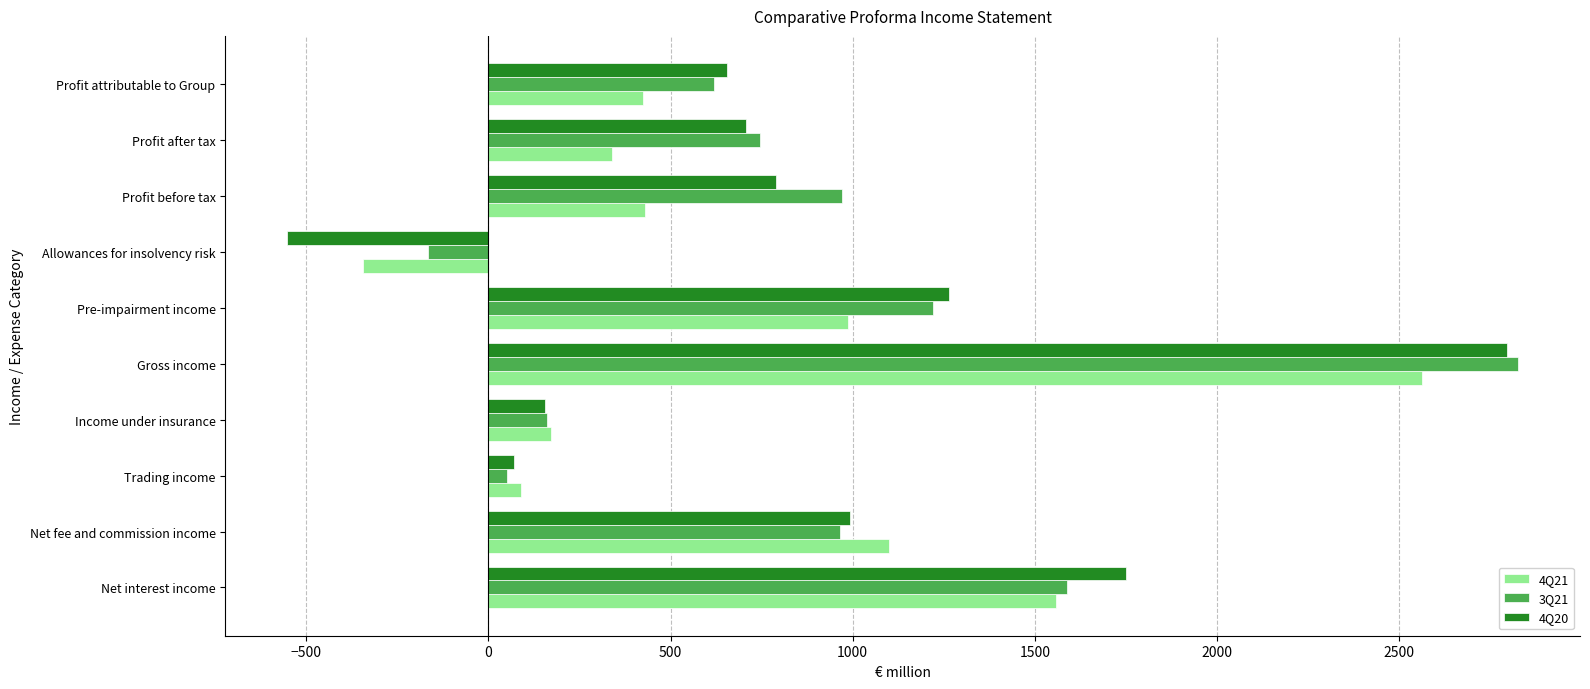

At which category is the sum across all series the highest?

Gross income